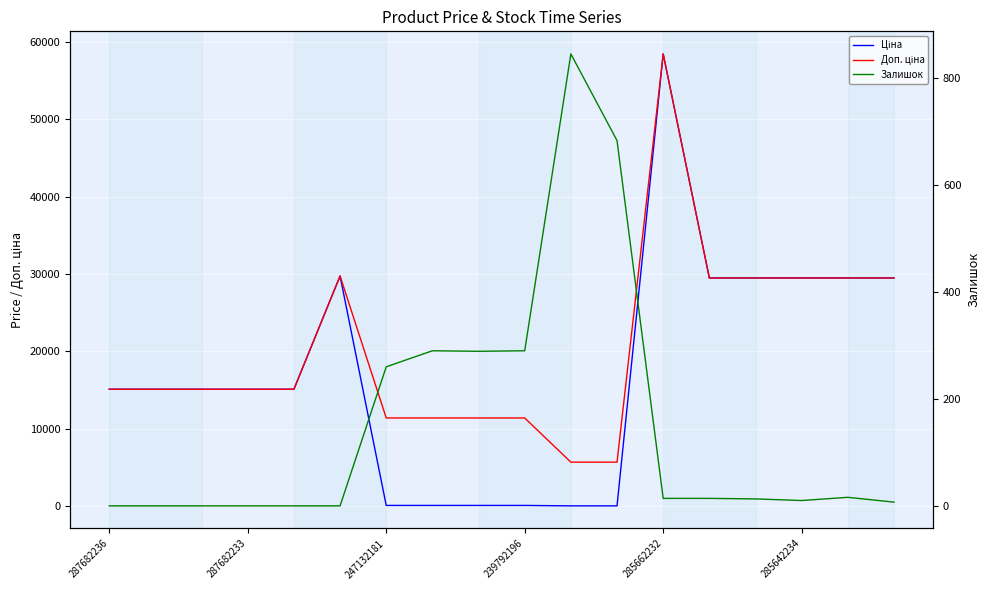

True or false: Ціна and Доп. ціна cross at least once.

False